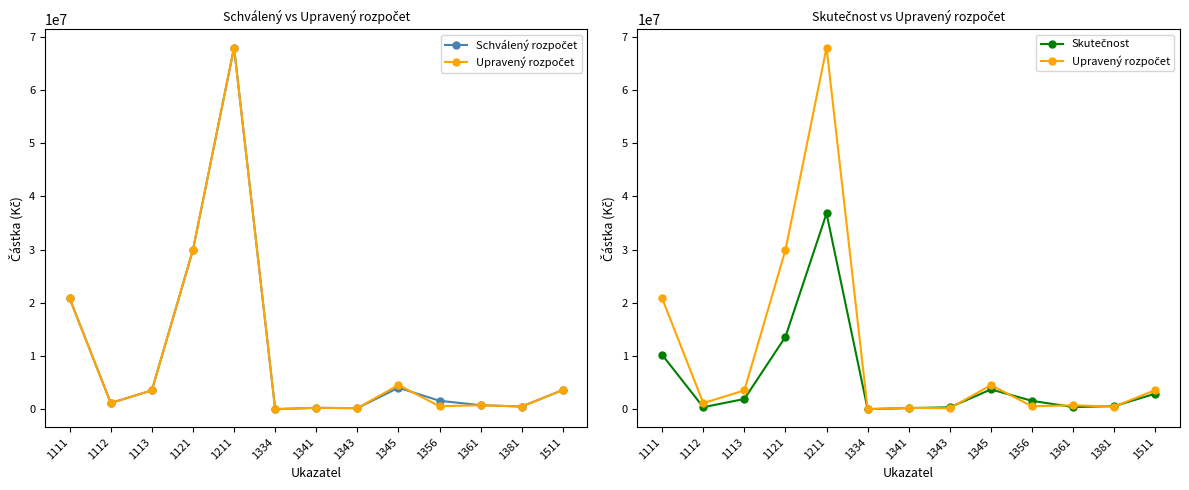

How many interior local peaks does the Upravený rozpočet series have?

4